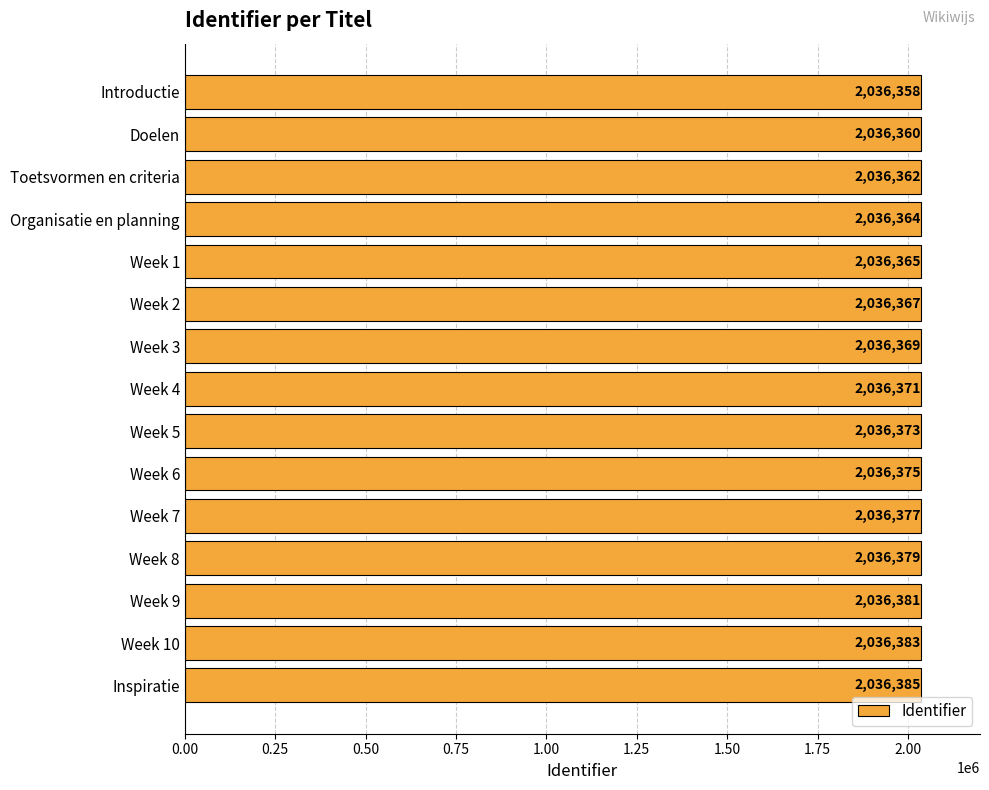

What is the label of the 6th bar from the bottom?

Week 6